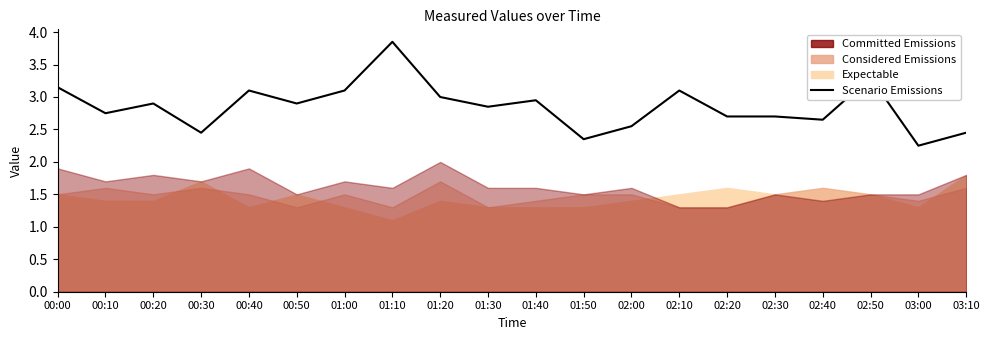

Where is the data nearest to the value 3?

01:20